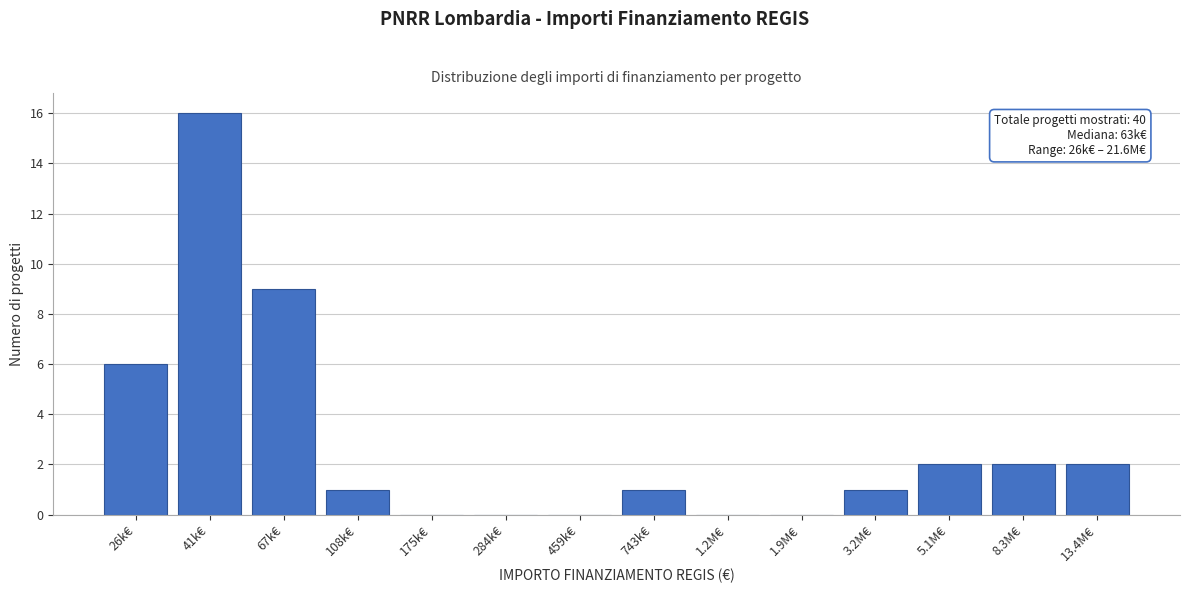

Reading left to right, extract all data points from this chart.

26k€=6	41k€=16	67k€=9	108k€=1	175k€=0	284k€=0	459k€=0	743k€=1	1.2M€=0	1.9M€=0	3.2M€=1	5.1M€=2	8.3M€=2	13.4M€=2